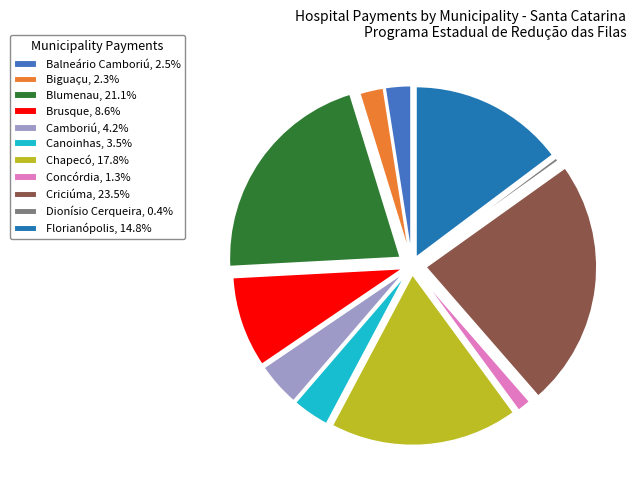

True or false: Chapecó accounts for 6% of the total.

False